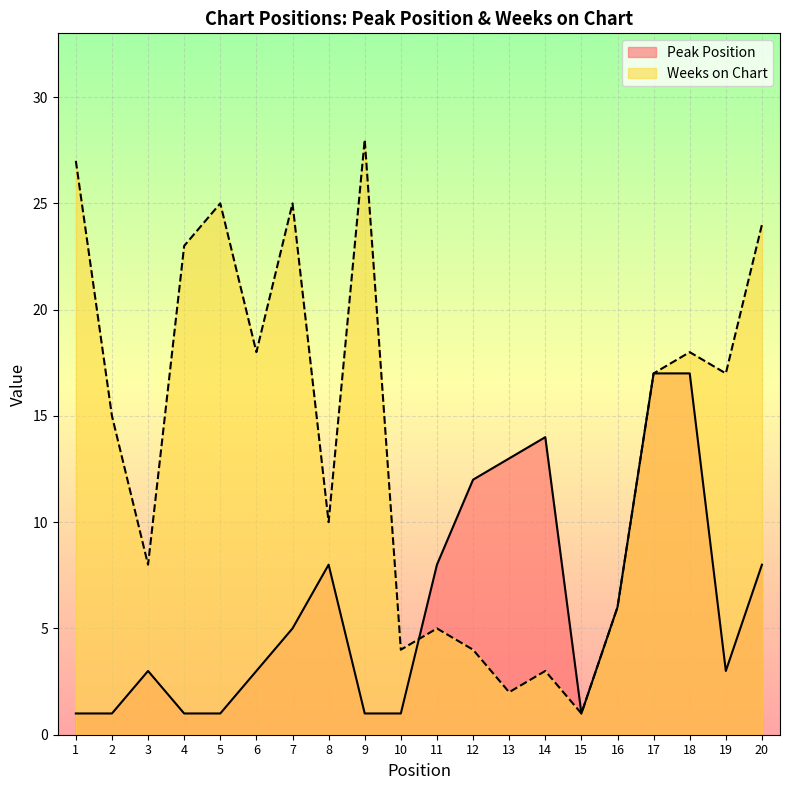

Is it true that Peak Position equals 2 at 16?

False